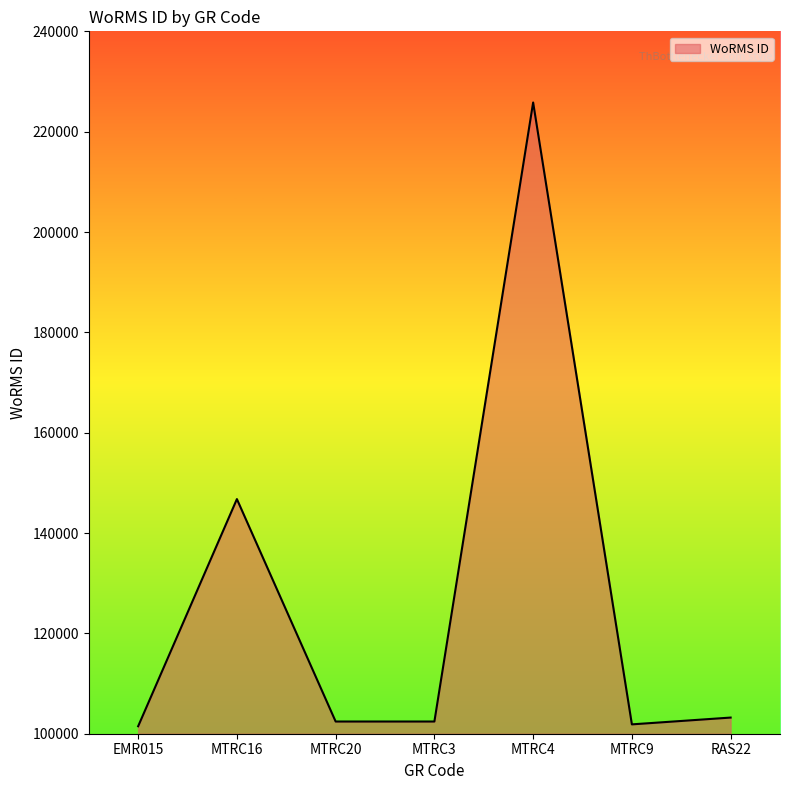

How many lines are shown in the chart?

1